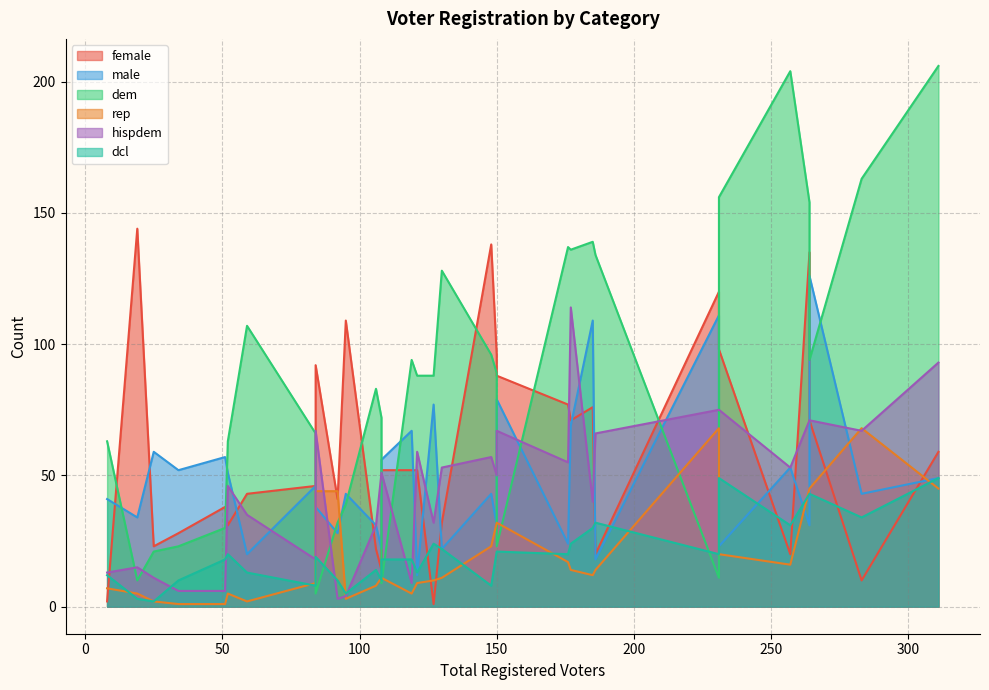

What is the maximum value for dem?

206